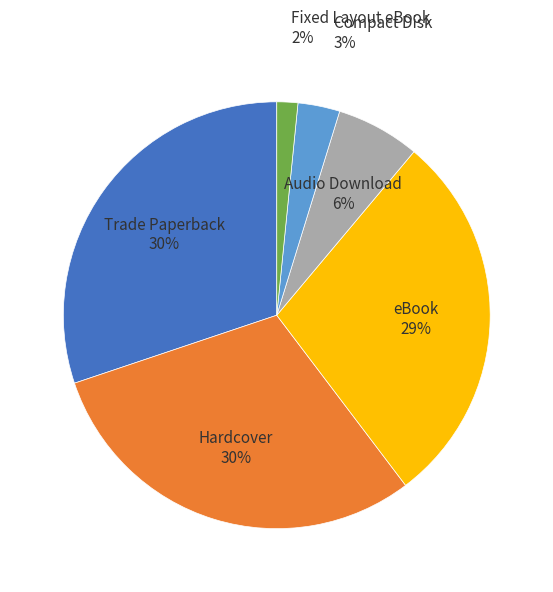

To the nearest percent, what is the average slice percentage?

17%